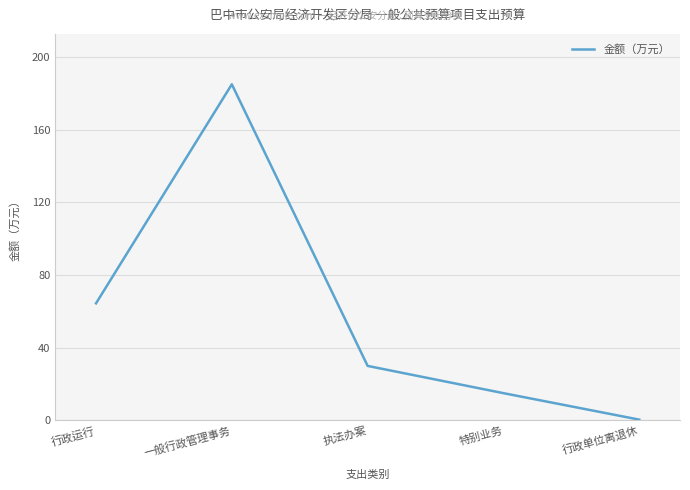

What position from the left is 执法办案?

3